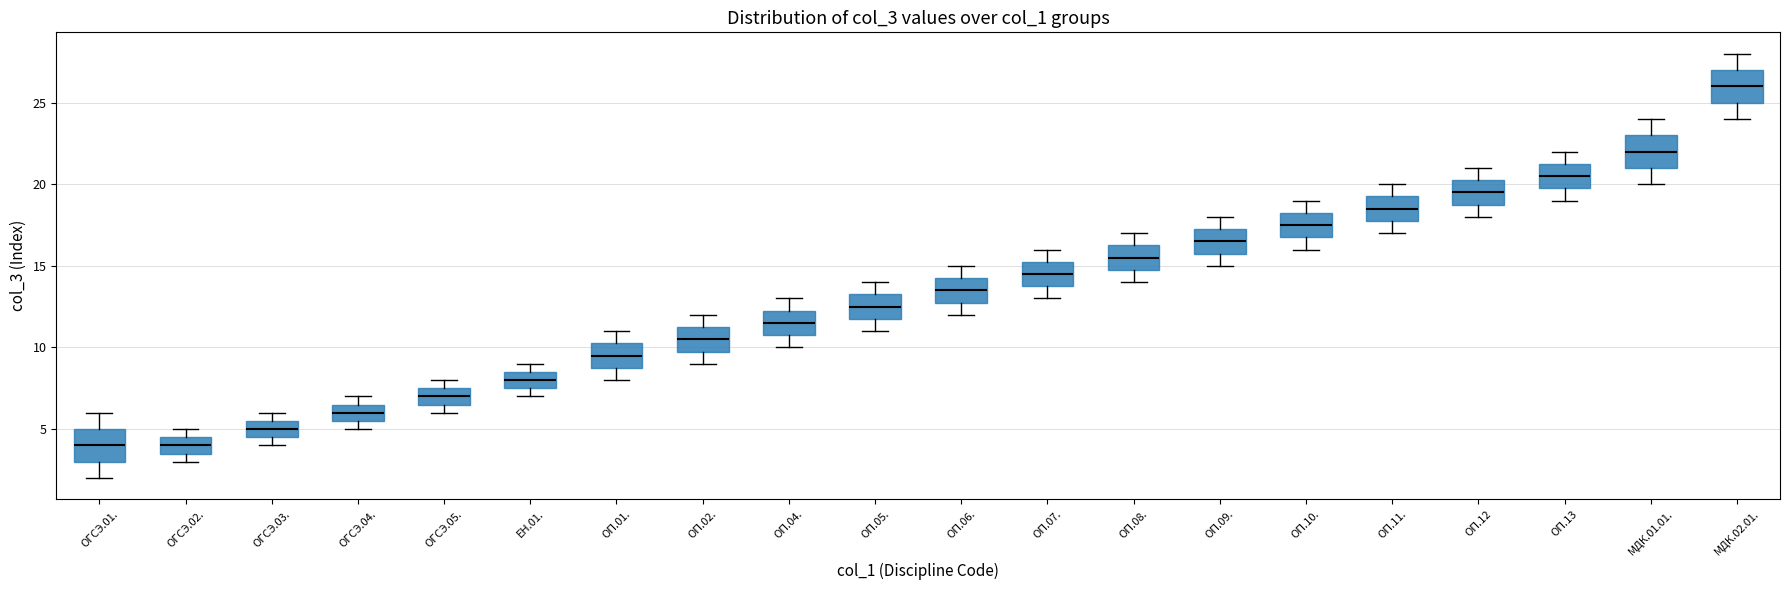

Where is the lower edge of the box for ОП.10. on the y-axis? The values are not printed on the chart, so give them approximately, as read against the axis.

17.0